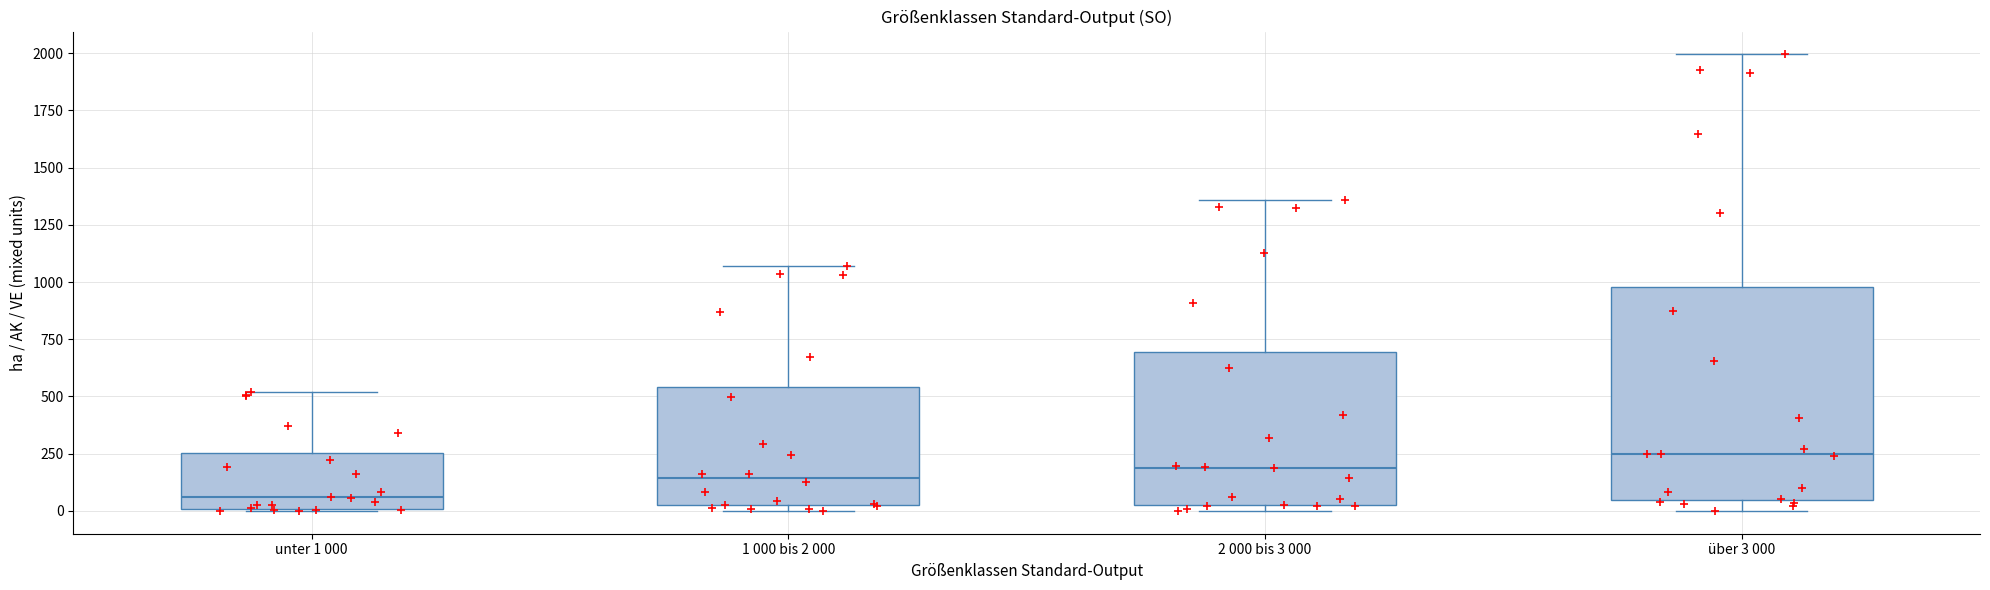

Which box is the tallest, from its lower edge to its upper edge?

über 3 000